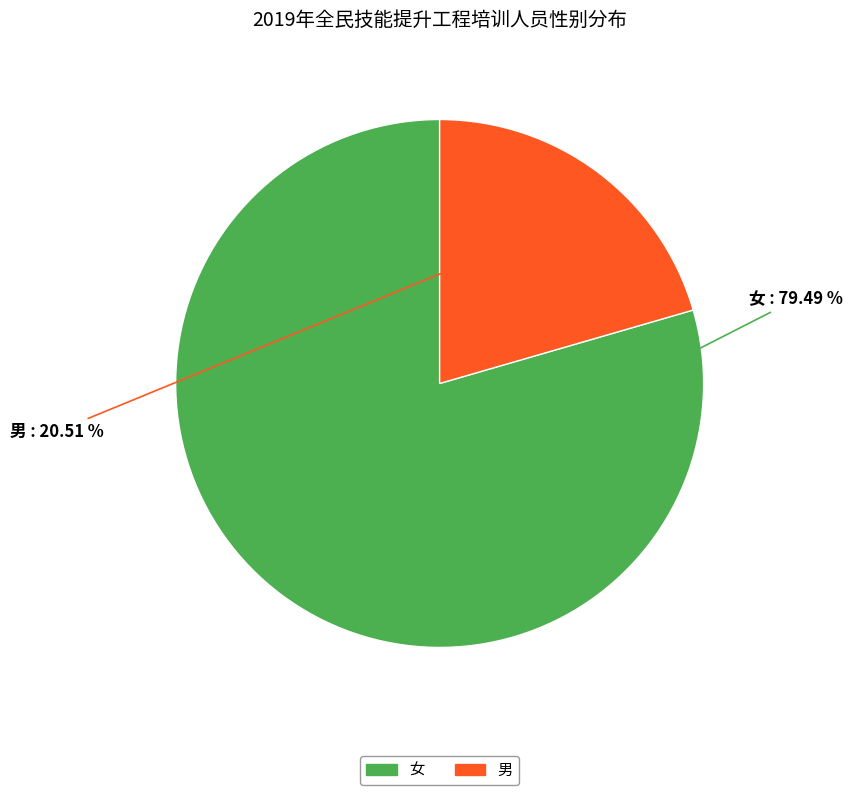

Is it true that 女 is 79% of the pie?

True